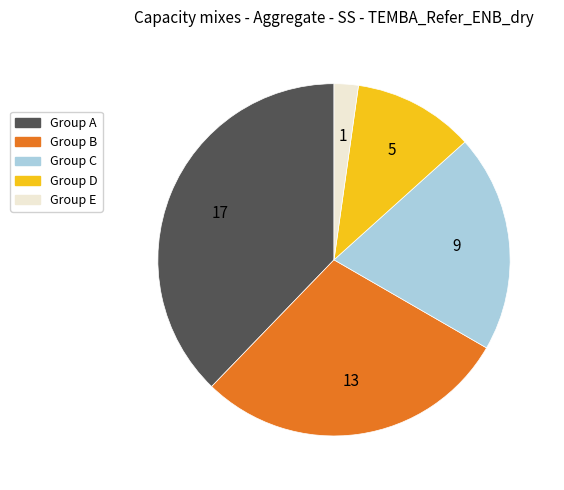

Is it true that Group C is 20% of the pie?

True